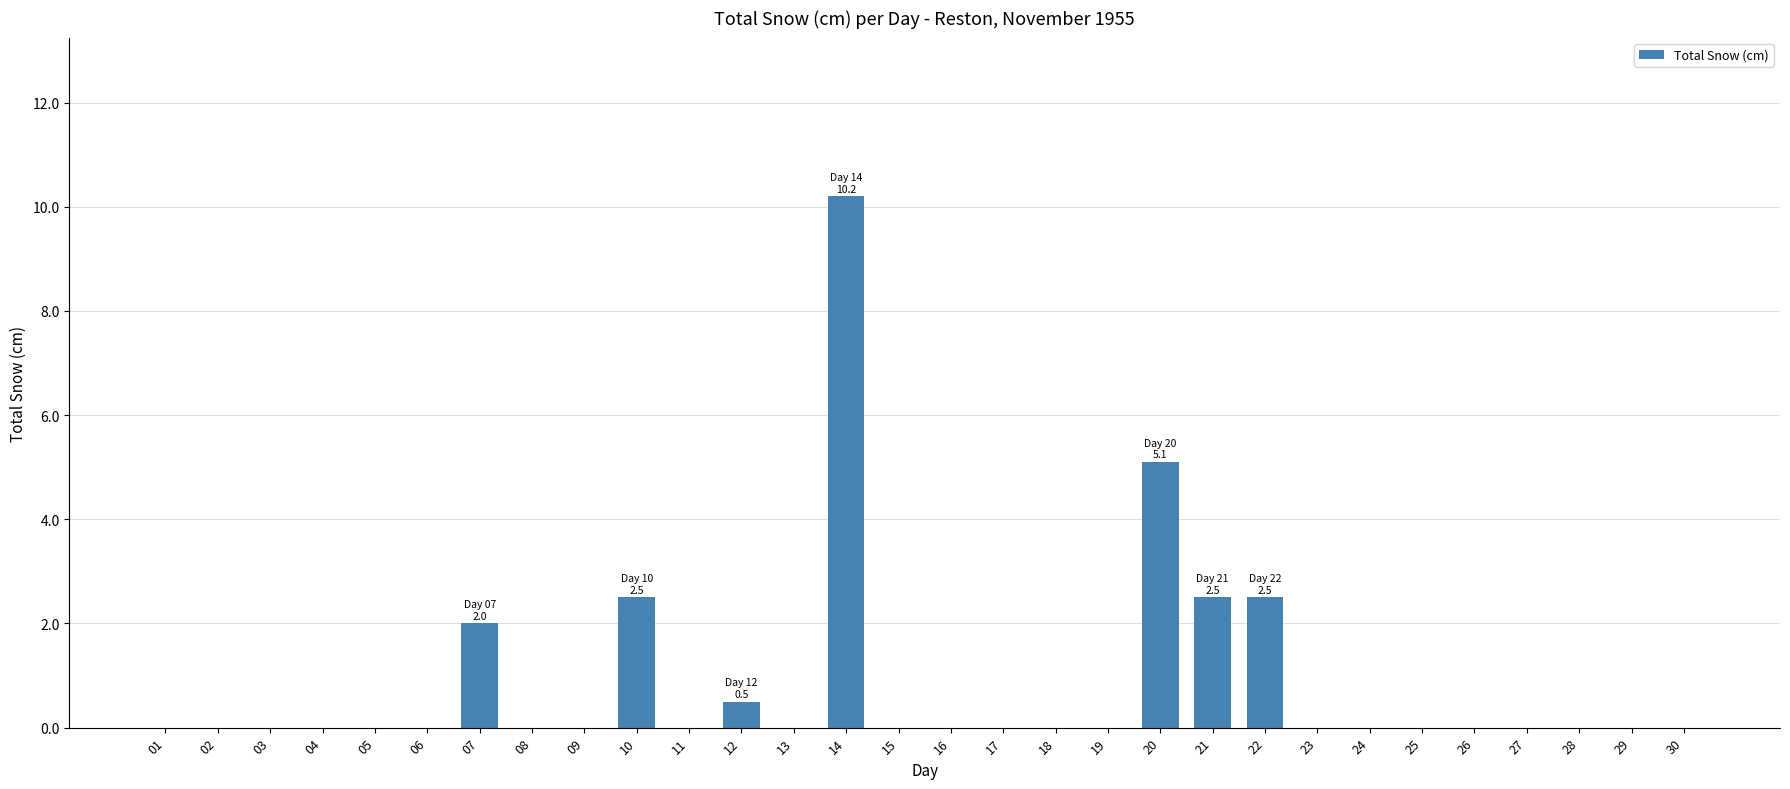

Count the number of categories in the chart.

30